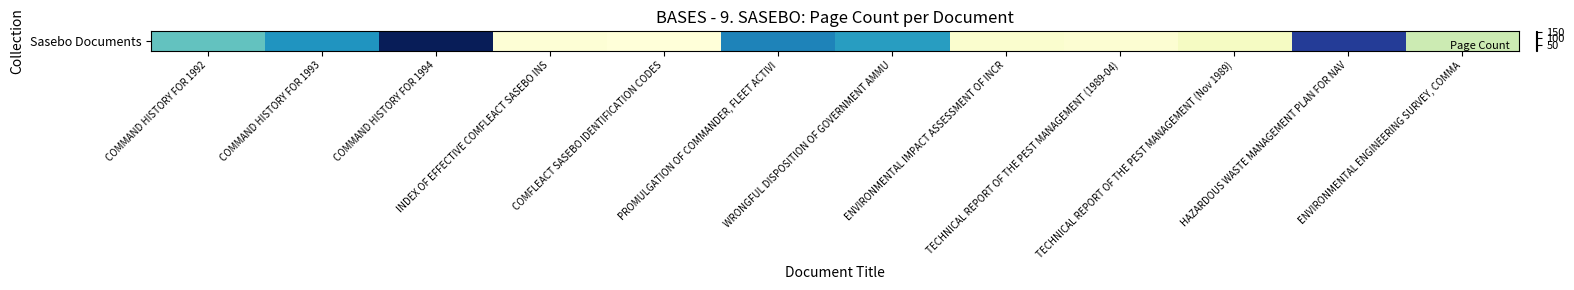

What is the smallest value displayed?

8